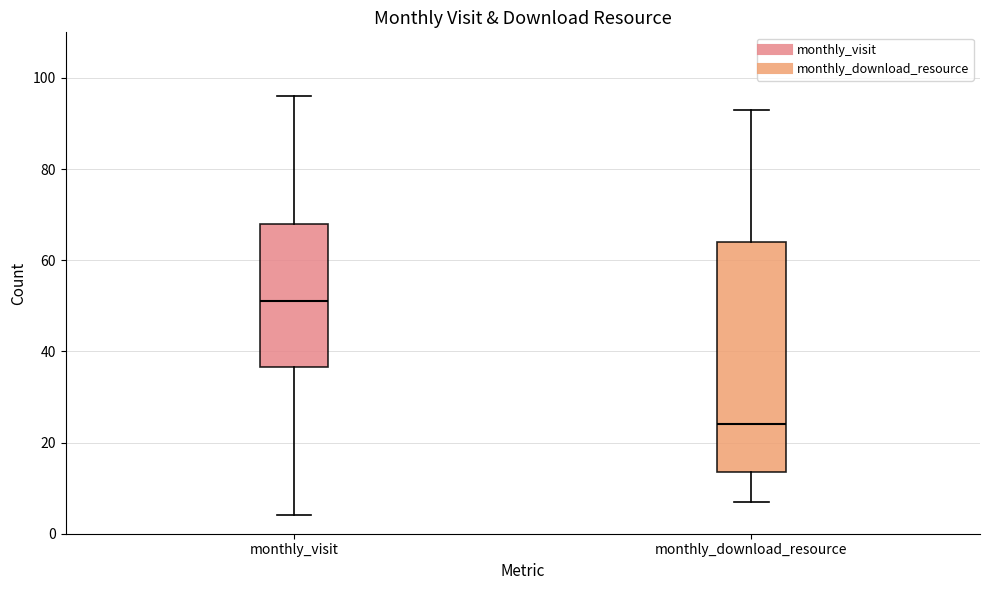

Comparing the boxes themselves (not the whiskers), which one is the tallest?

monthly_download_resource